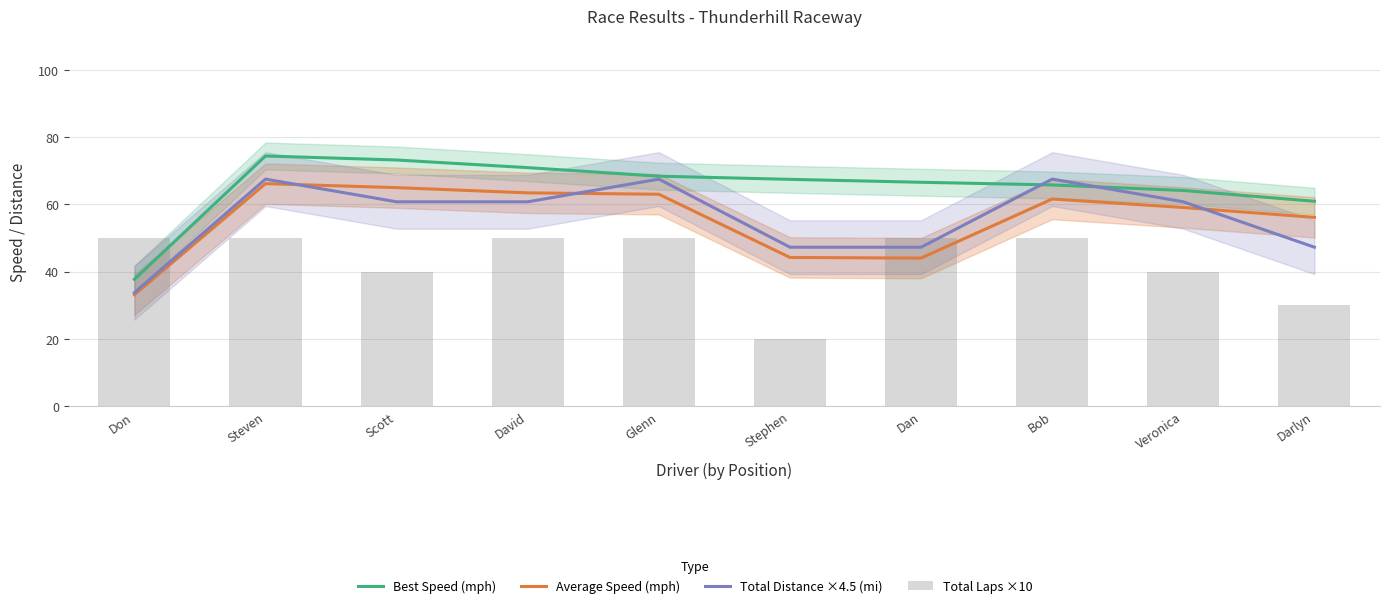

What are all the series names shown in the legend?

Best Speed (mph), Average Speed (mph), Total Distance ×4.5 (mi), Total Laps ×10